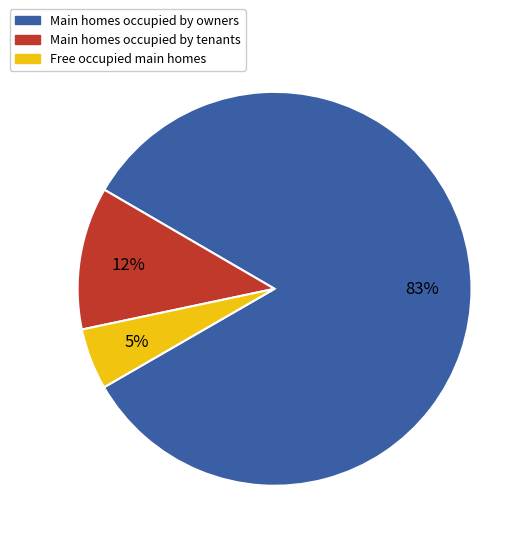

To the nearest percent, what is the difference between the largest and smallest slice percentages?

78%